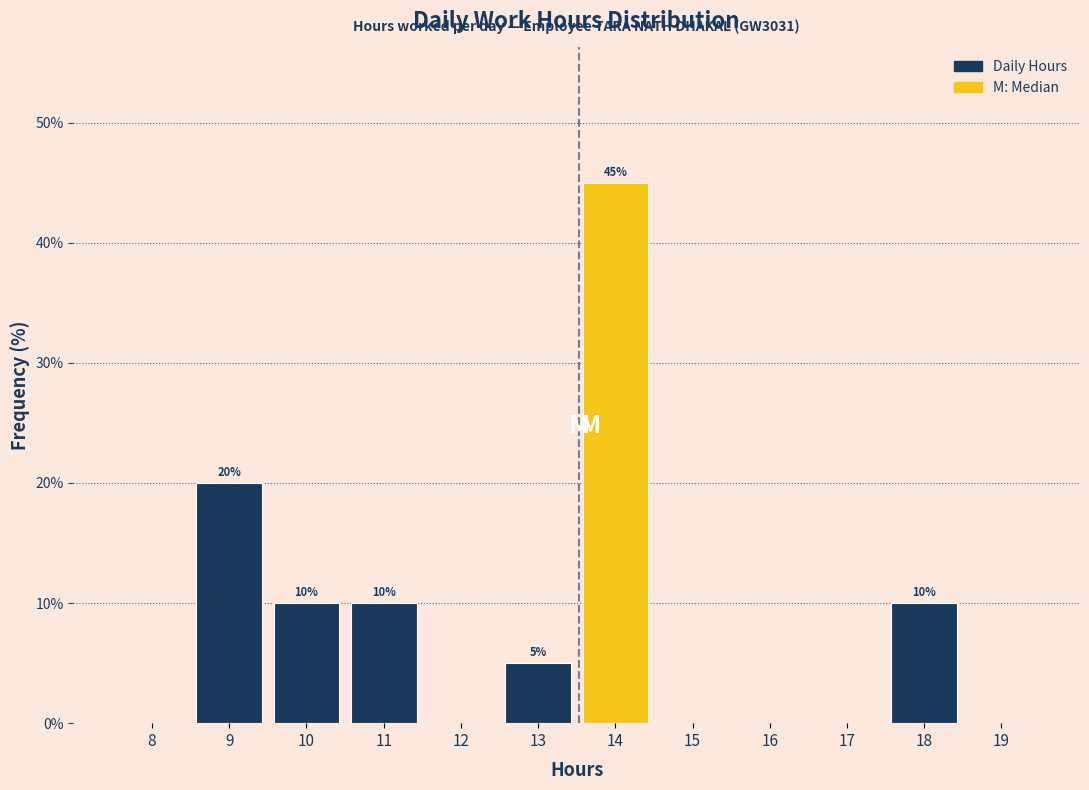

Reading left to right, what are all the values shown in this chart?

8=0	9=20	10=10	11=10	12=0	13=5	14=45	15=0	16=0	17=0	18=10	19=0